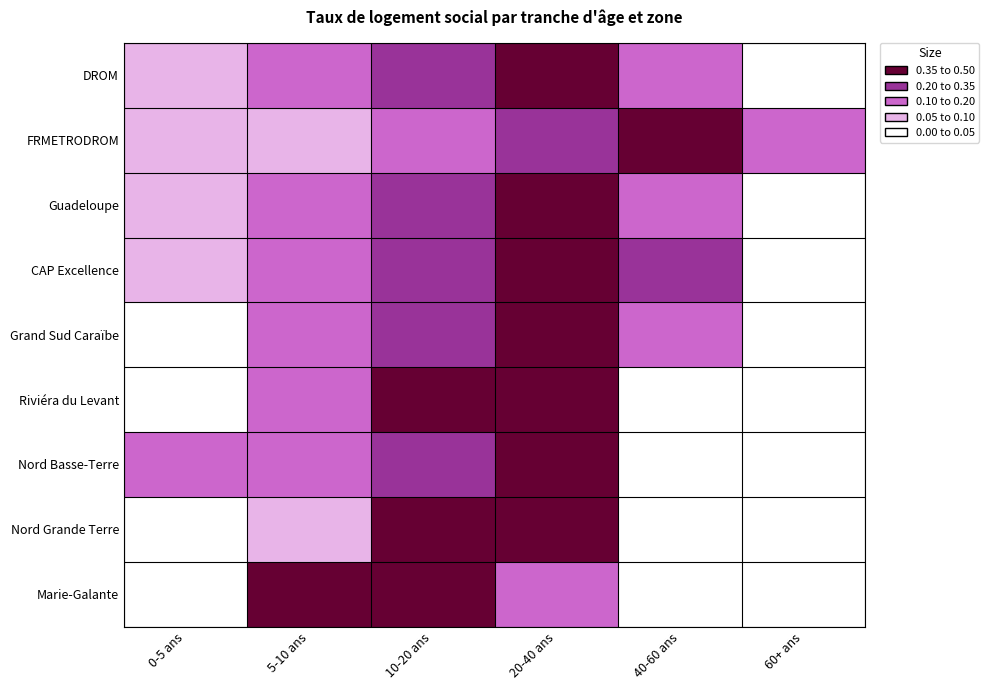

What is the maximum value shown in the chart?

0.5